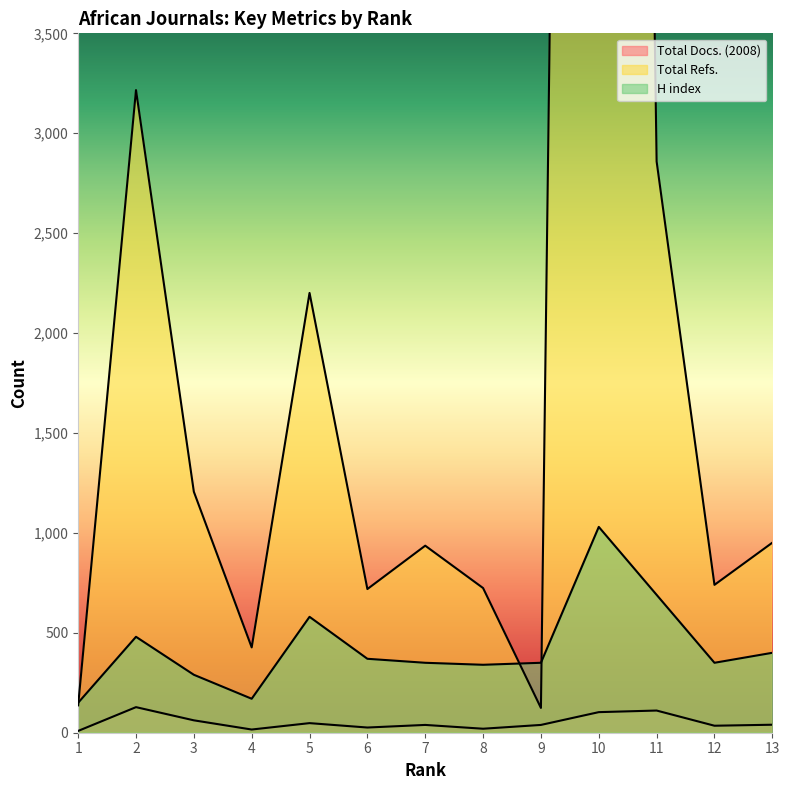

Does the chart display data point markers on the line(s)?

No